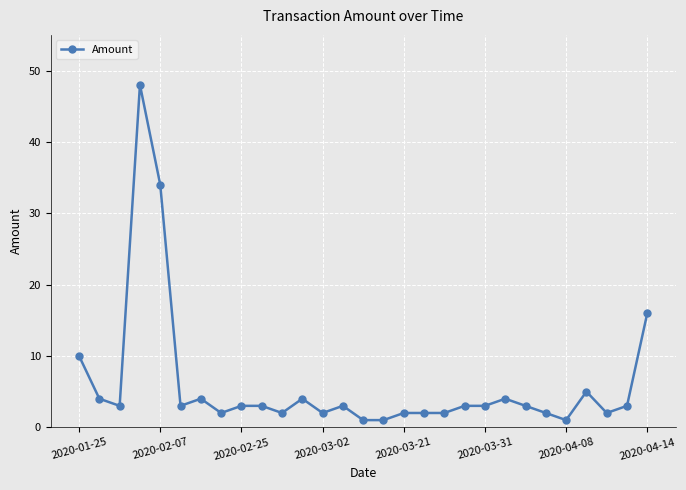

What is the value of the 12th point from the left?

4